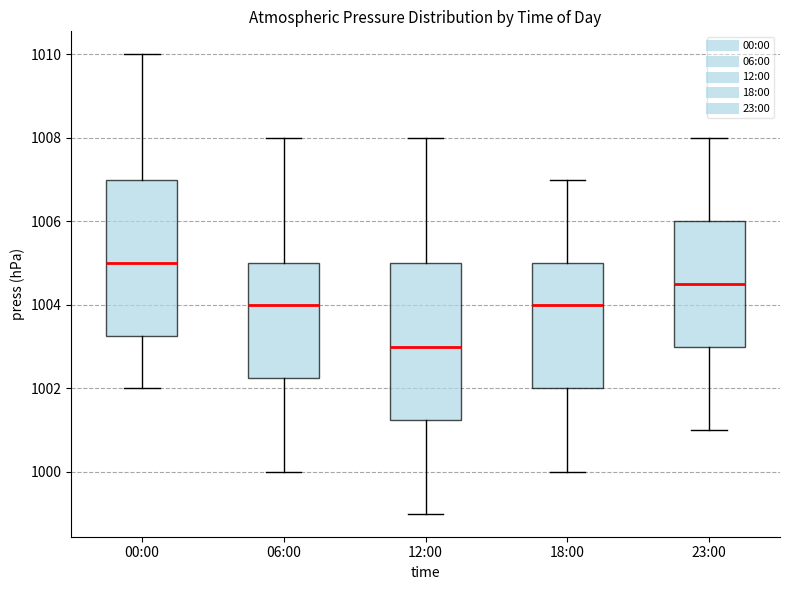

Which box's median line is the lowest?

12:00